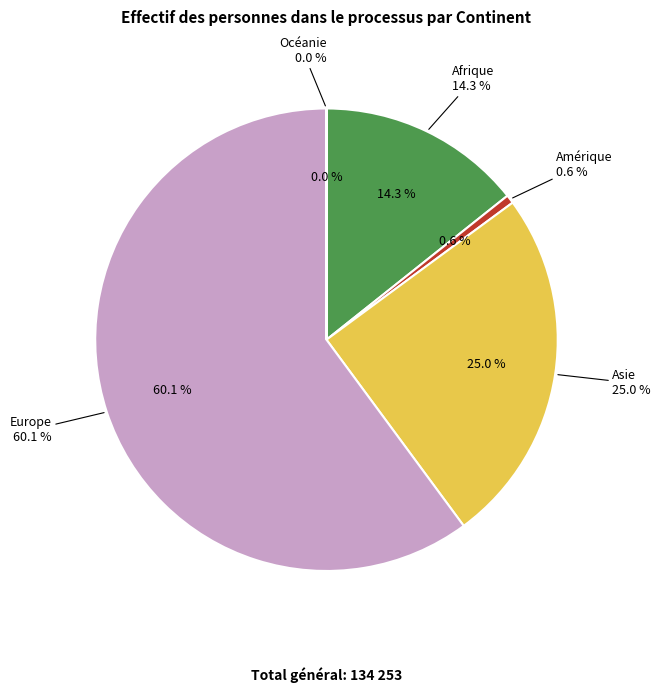

To the nearest percent, what portion does Amérique represent?

1%